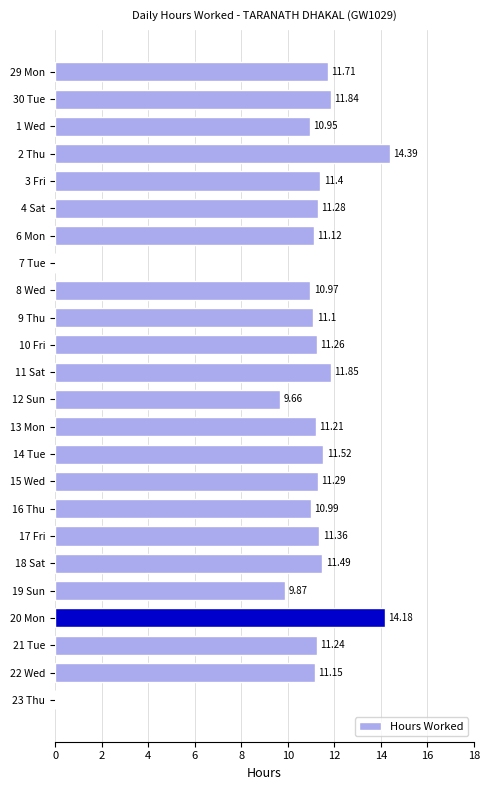

What is the sum of the values at 16 Thu and 6 Mon?

22.1